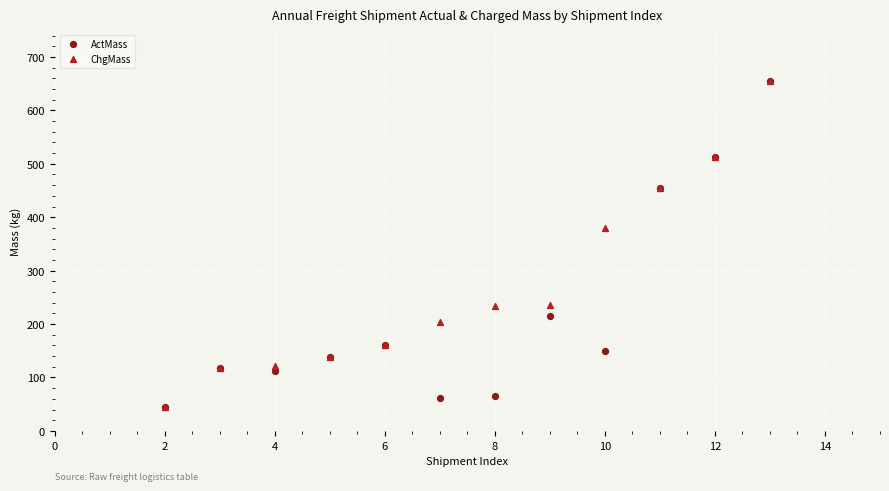

In the ChgMass series, what Y value is closest to 350?

379